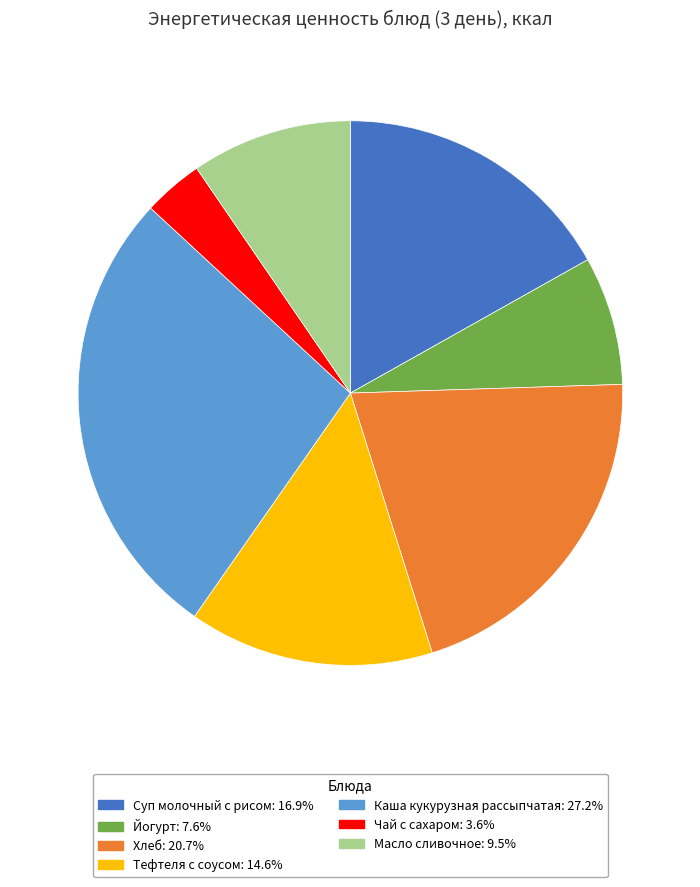

Approximately how many times larger is the value at Тефтеля с соусом: 14.6% compared to Йогурт: 7.6%?

1.9